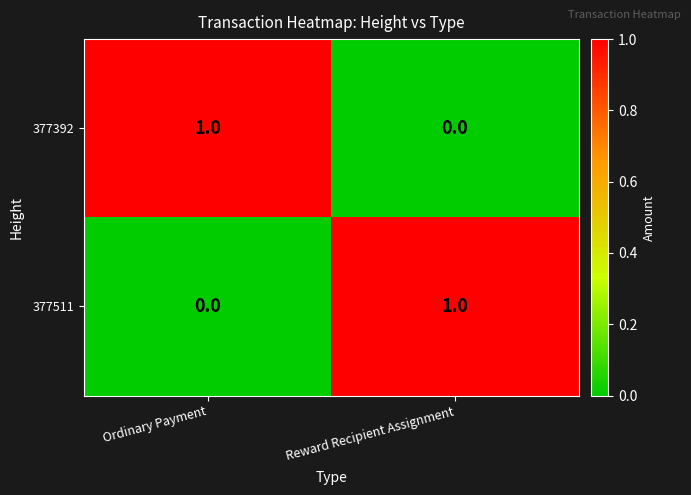

Rank the series at Ordinary Payment from highest to lowest value.

377392, 377511